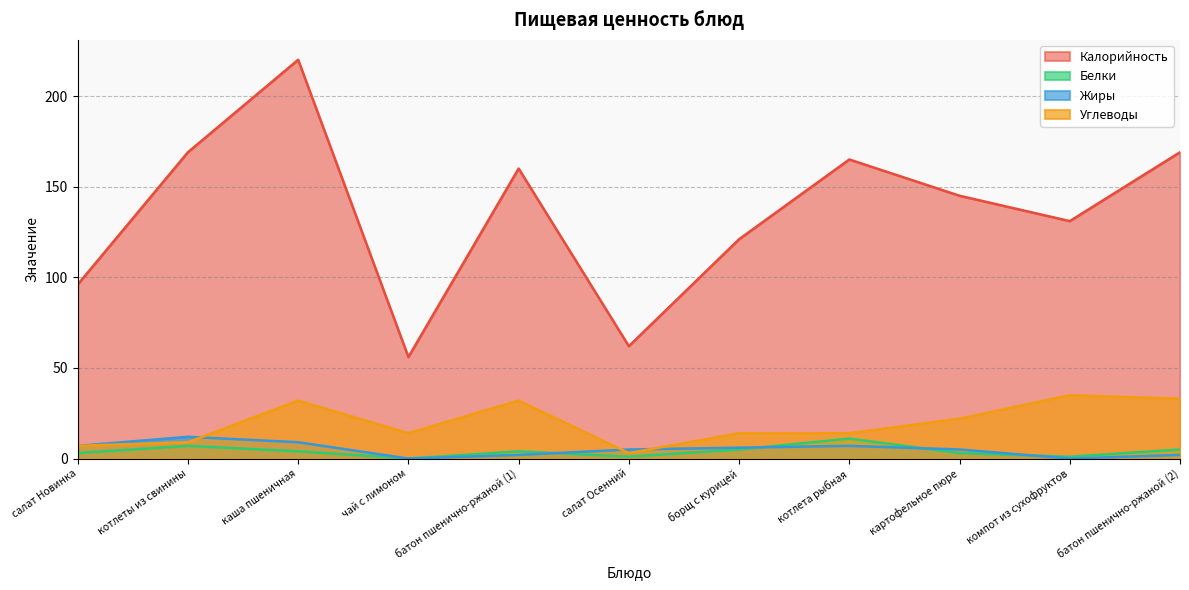

What is the sum of all Калорийность values?

1494